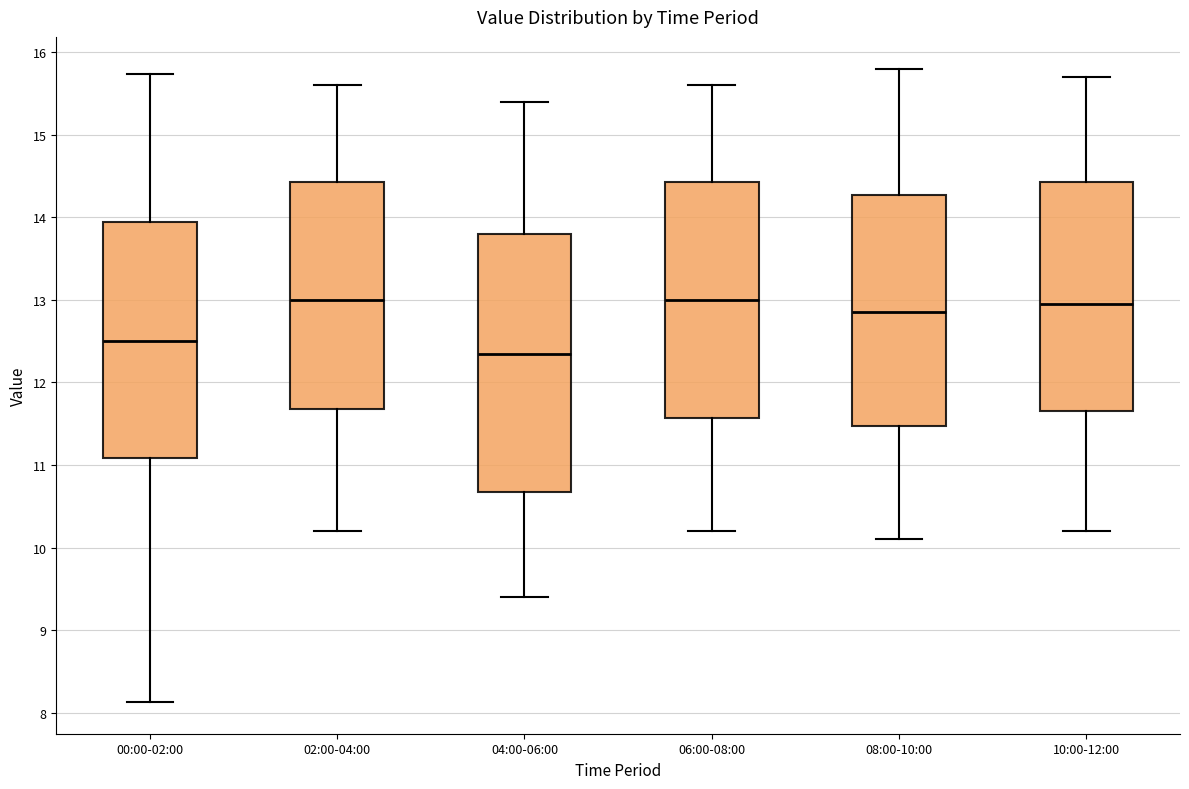

Where does the upper whisker of the box for 10:00-12:00 end on the y-axis? The values are not printed on the chart, so give them approximately, as read against the axis.

15.7